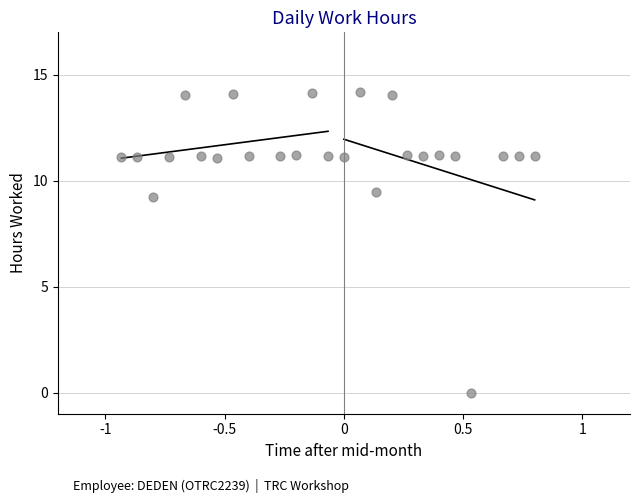

What is the range of X values (max minus min)?

1.7